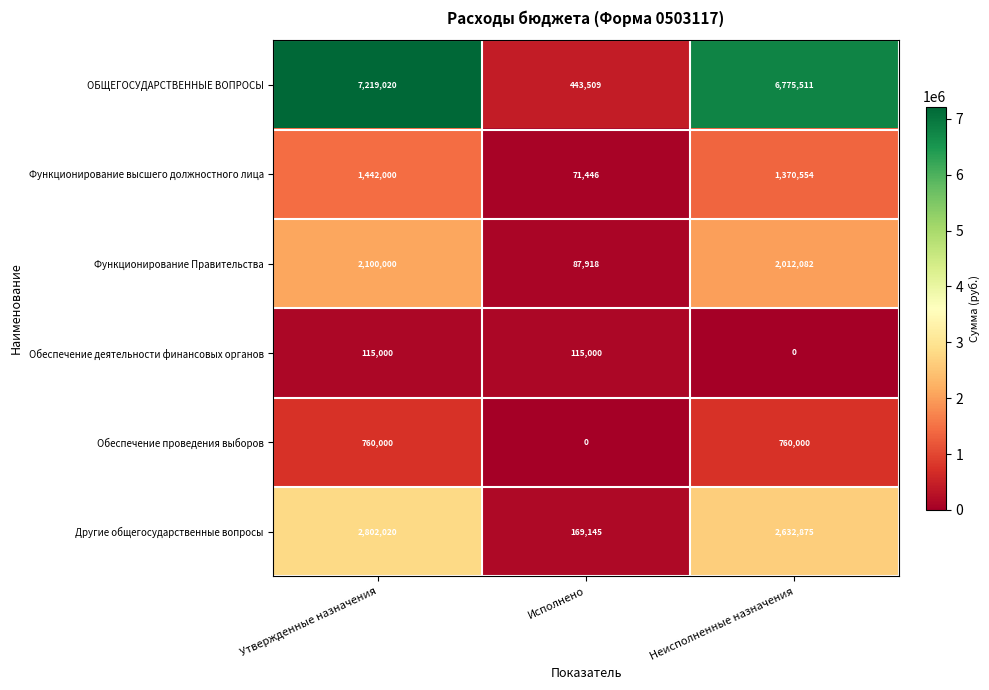

How many distinct data groups are displayed?

6